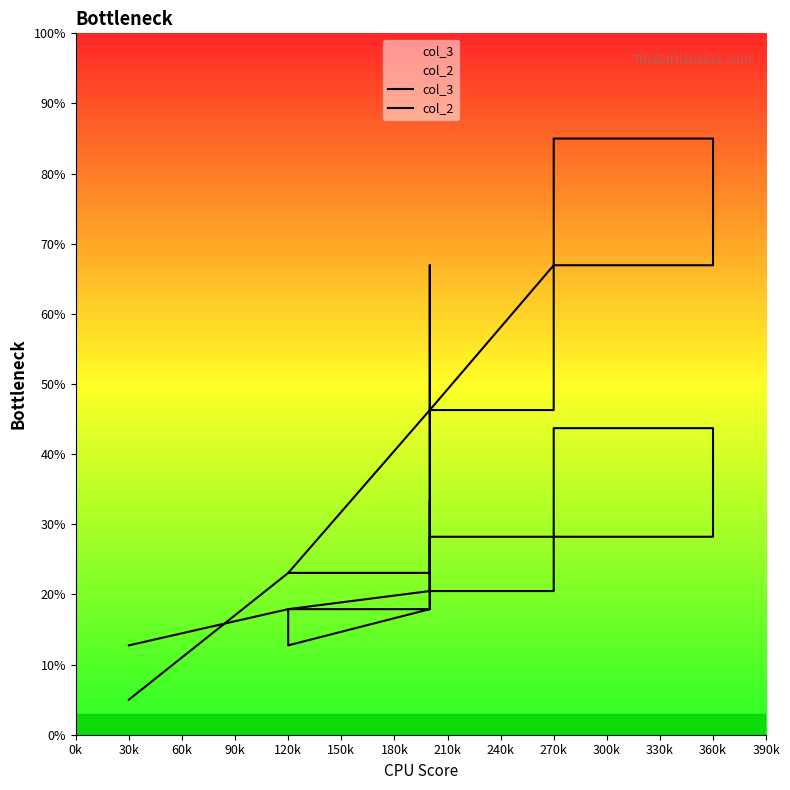

True or false: col_3 and col_2 cross at least once.

True